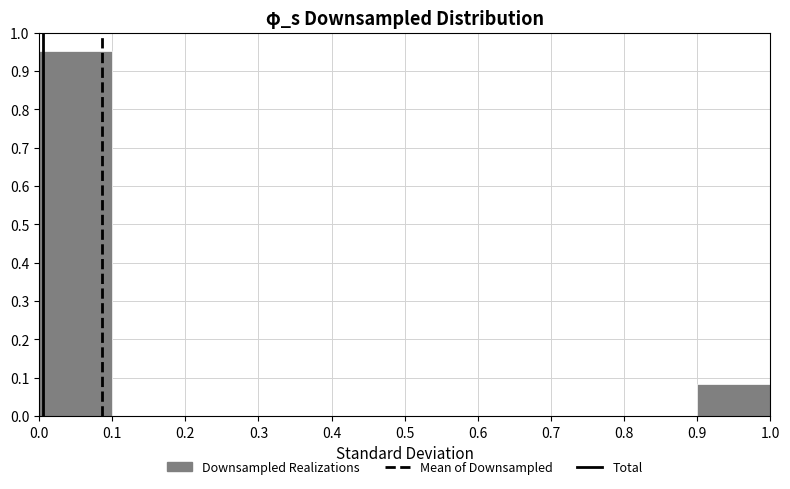

Which range on the x-axis has the tallest bar?

0.0 to 0.1